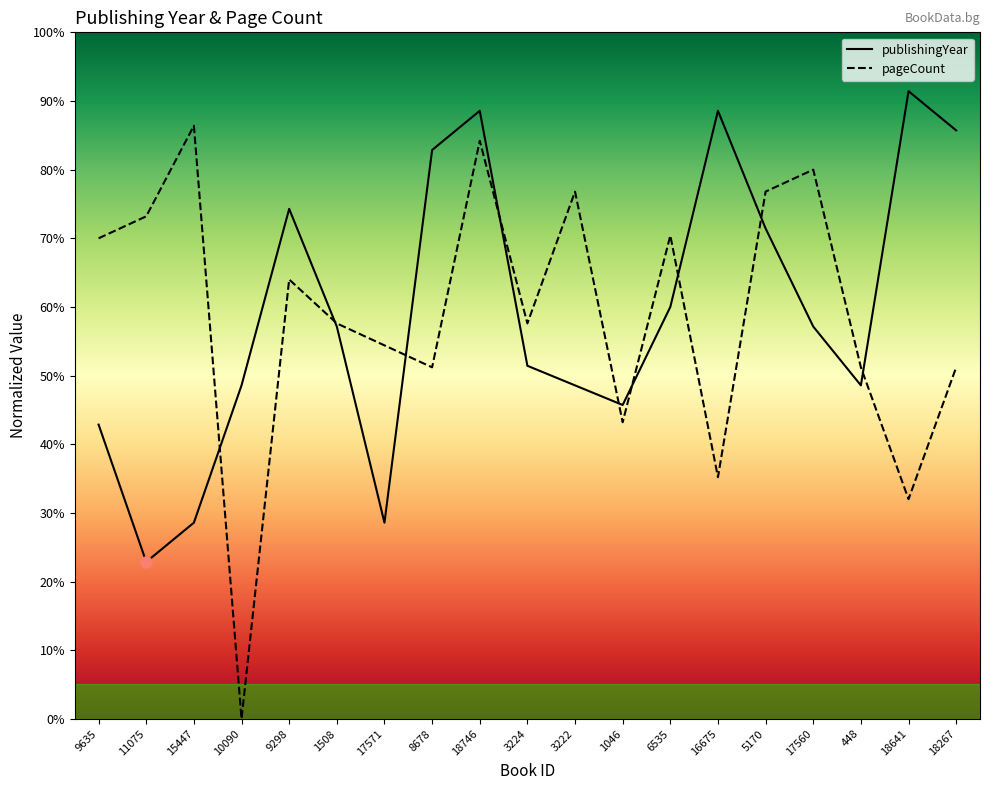

What is the value of the publishingYear point at the 14th from the left?

88.6